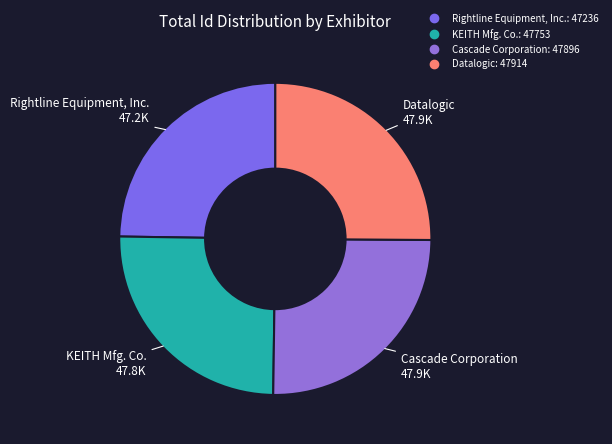

What is the ratio of the value at KEITH Mfg. Co. to the value at Datalogic?

1.0